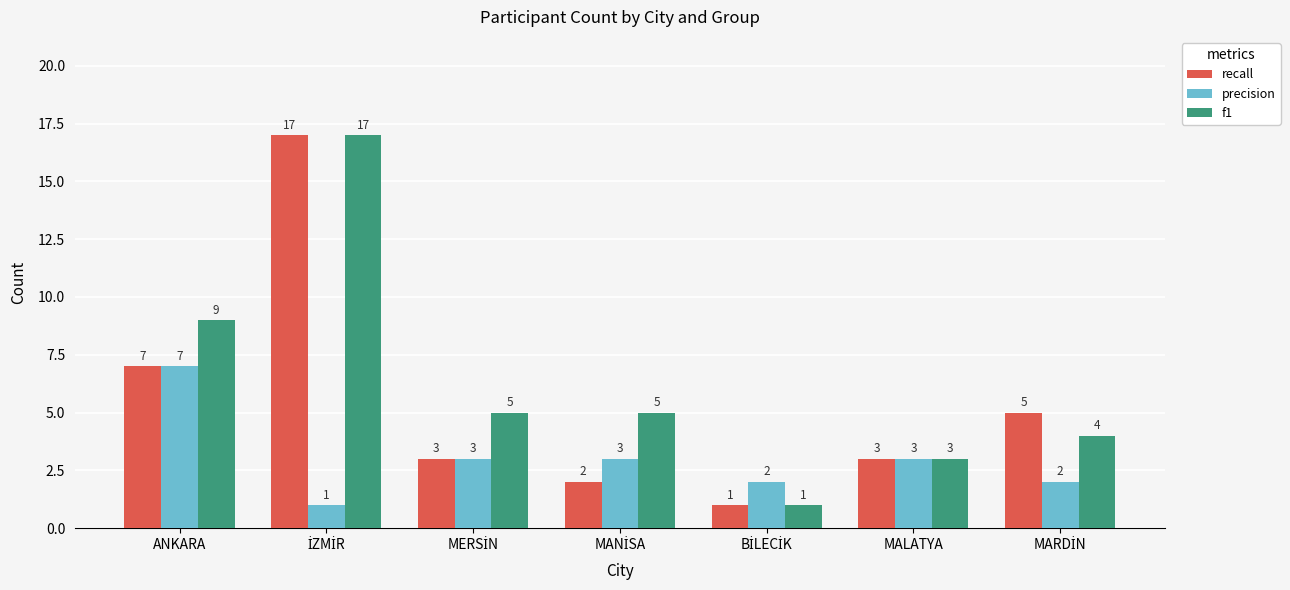

Reading left to right, list all the values displayed in this chart.

recall: 7	17	3	2	1	3	5
precision: 7	1	3	3	2	3	2
f1: 9	17	5	5	1	3	4